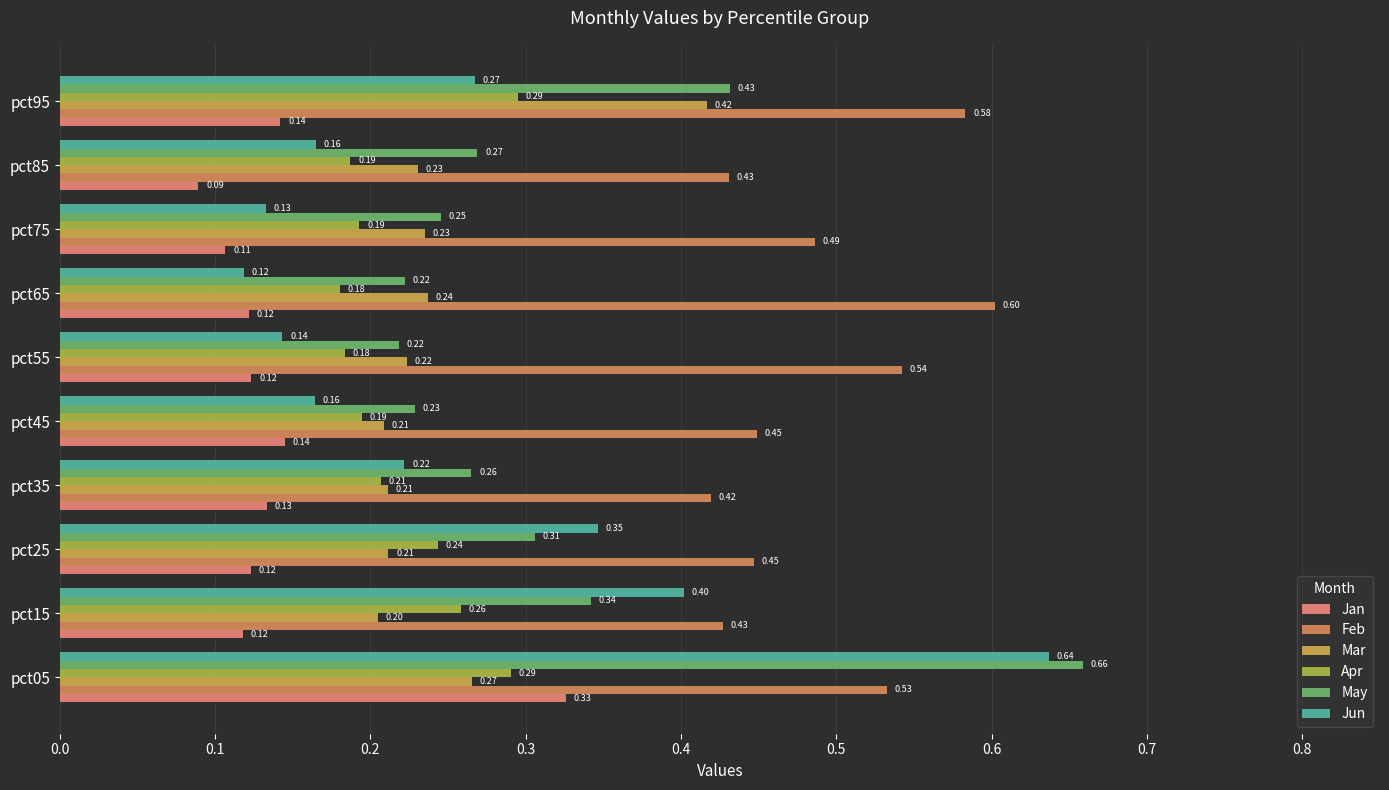

What is the difference between the second highest and minimum values in the May series?

0.2